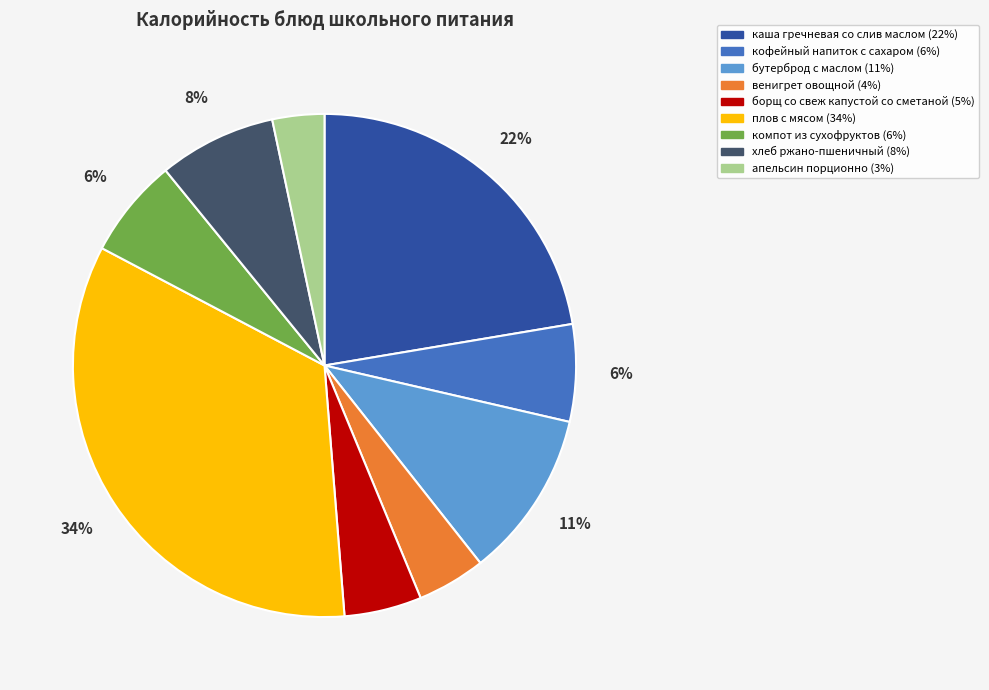

Does any single category account for the majority?

No